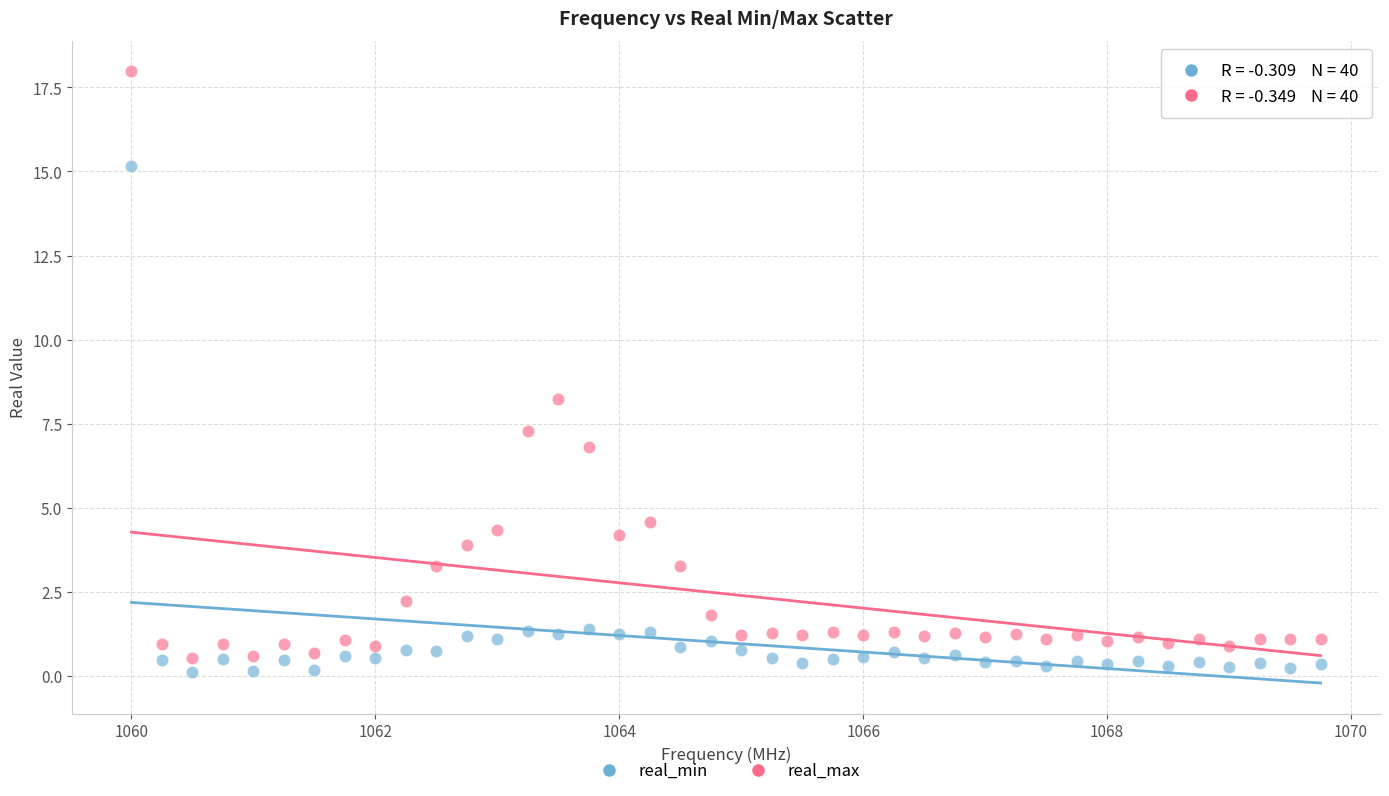

Across all data points, what is the range of X values (max minus min)?

9.8